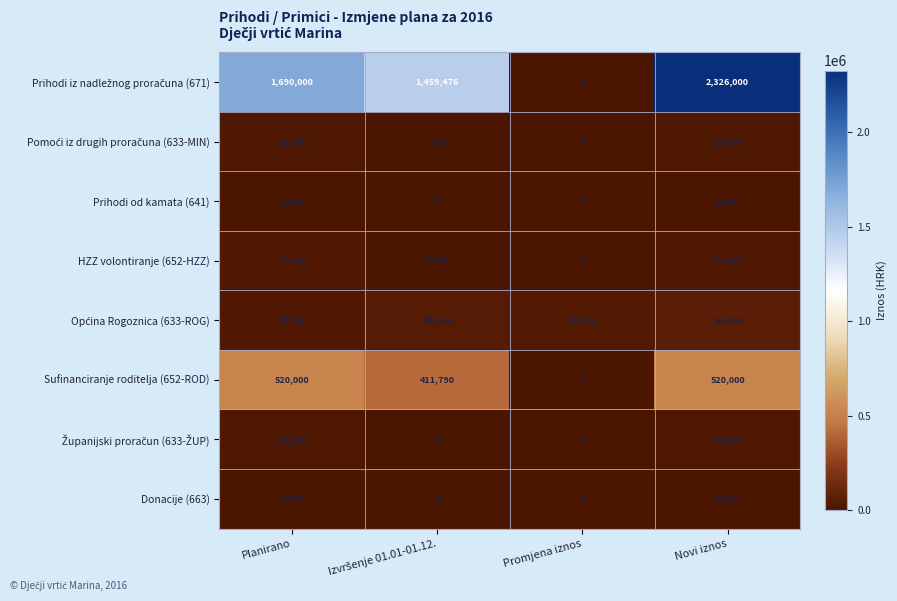

What is the total value across all series at Novi iznos?

2952000